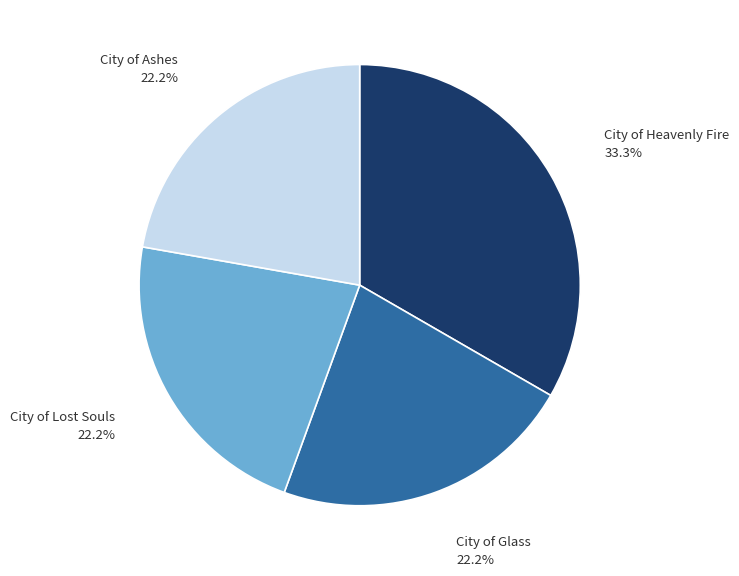

Is it true that City of Ashes is 13% of the pie?

False